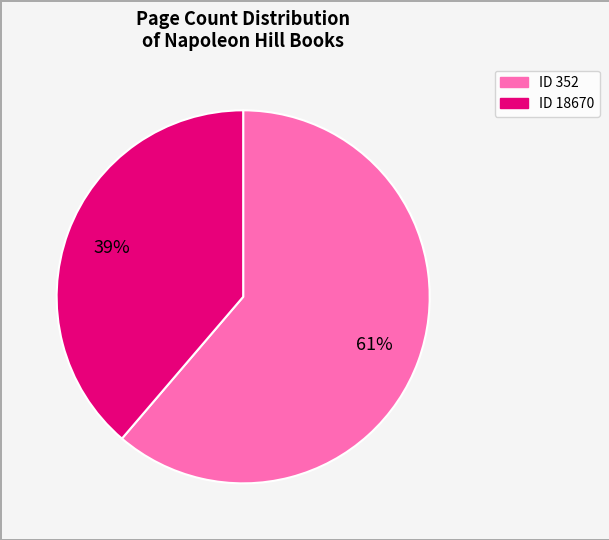

To the nearest percent, what is the average slice percentage?

50%